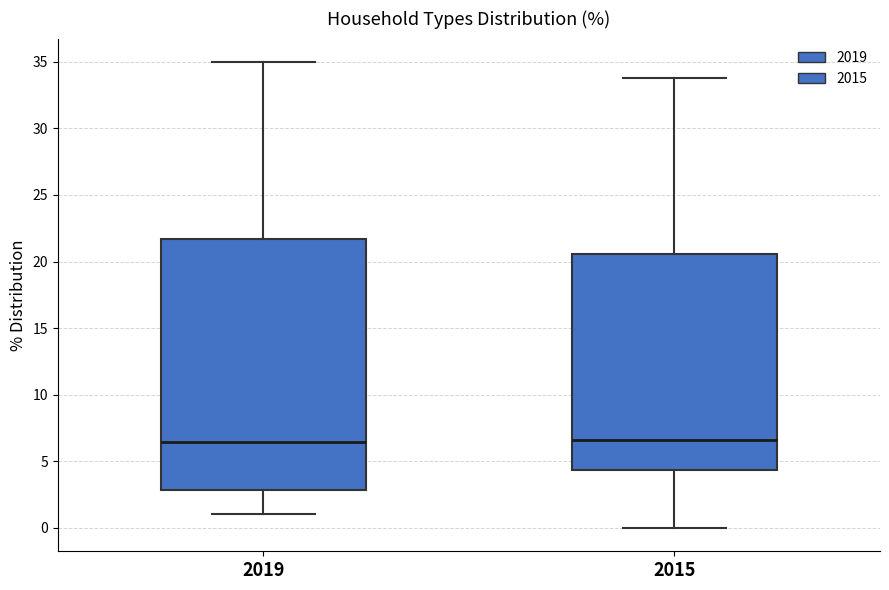

Where does the lower whisker of the box at x = 2015 end on the y-axis? The values are not printed on the chart, so give them approximately, as read against the axis.

0.0